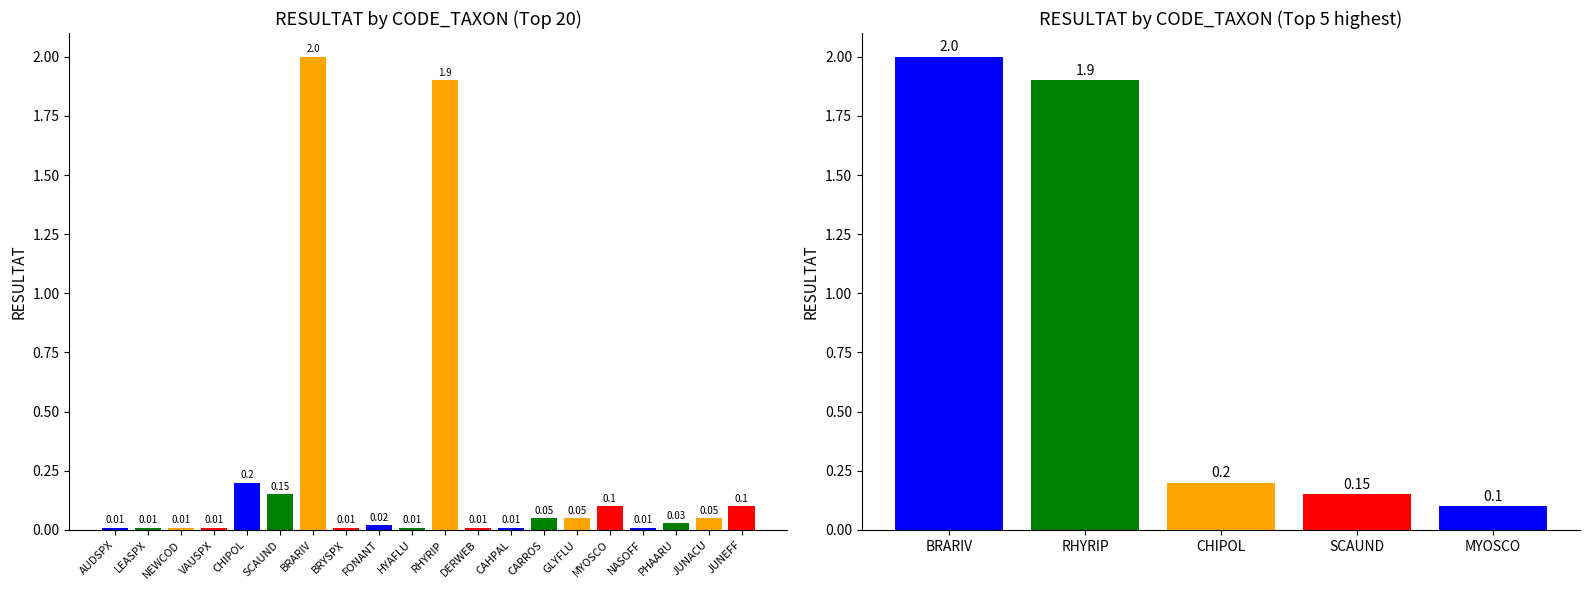

Does the chart contain stacked bars?

No